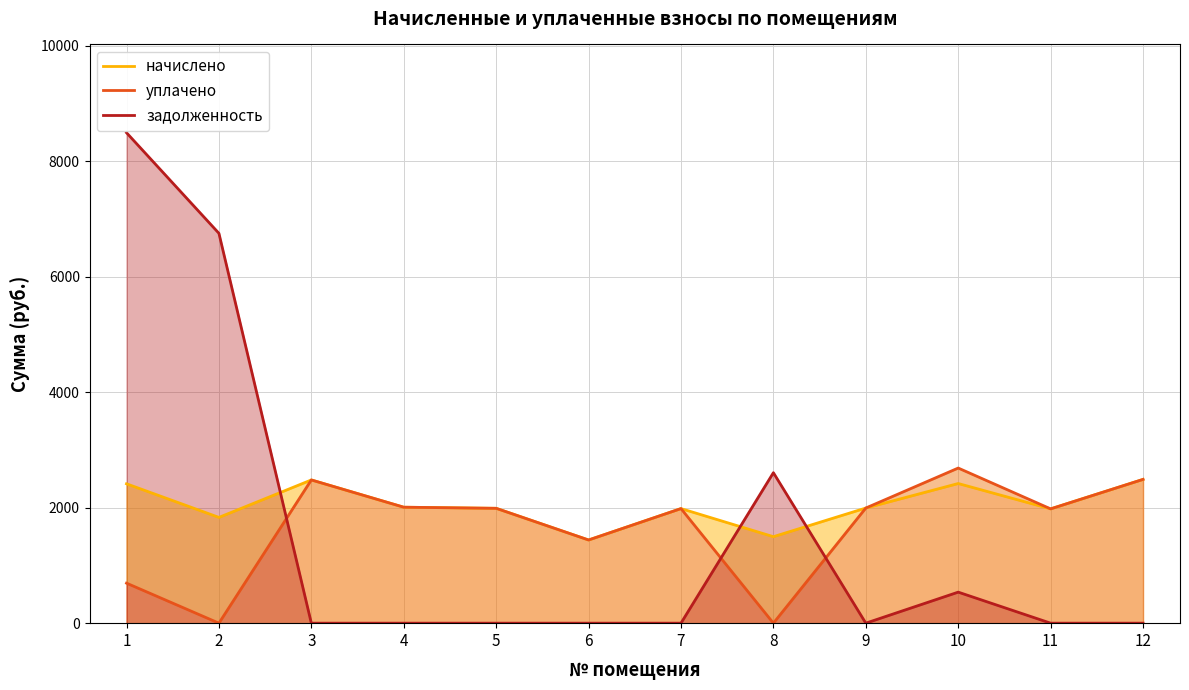

In уплачено, how many points are lower than both neighbors (excluding endpoints)?

4